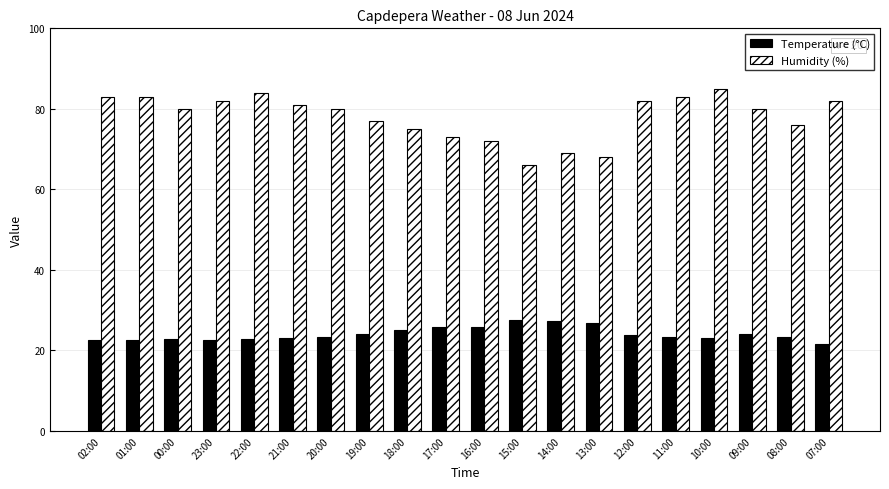

What is the total value across all series at 23:00?

104.6